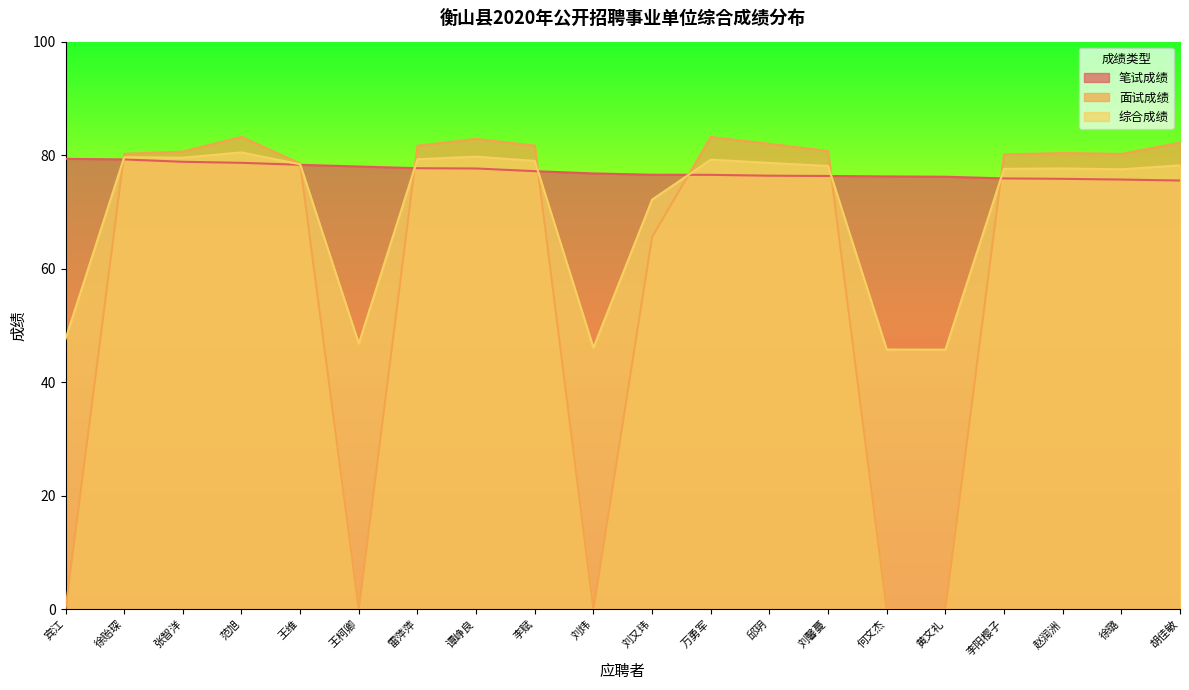

What is the value of the 综合成绩 point at the 6th from the left?

46.8